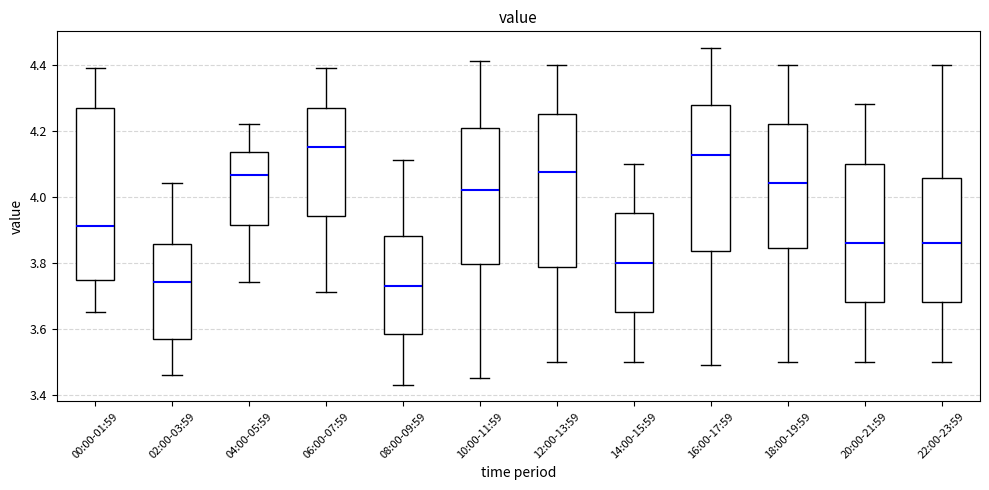

Where is the lower edge of the box for 16:00-17:59 on the y-axis? The values are not printed on the chart, so give them approximately, as read against the axis.

3.84